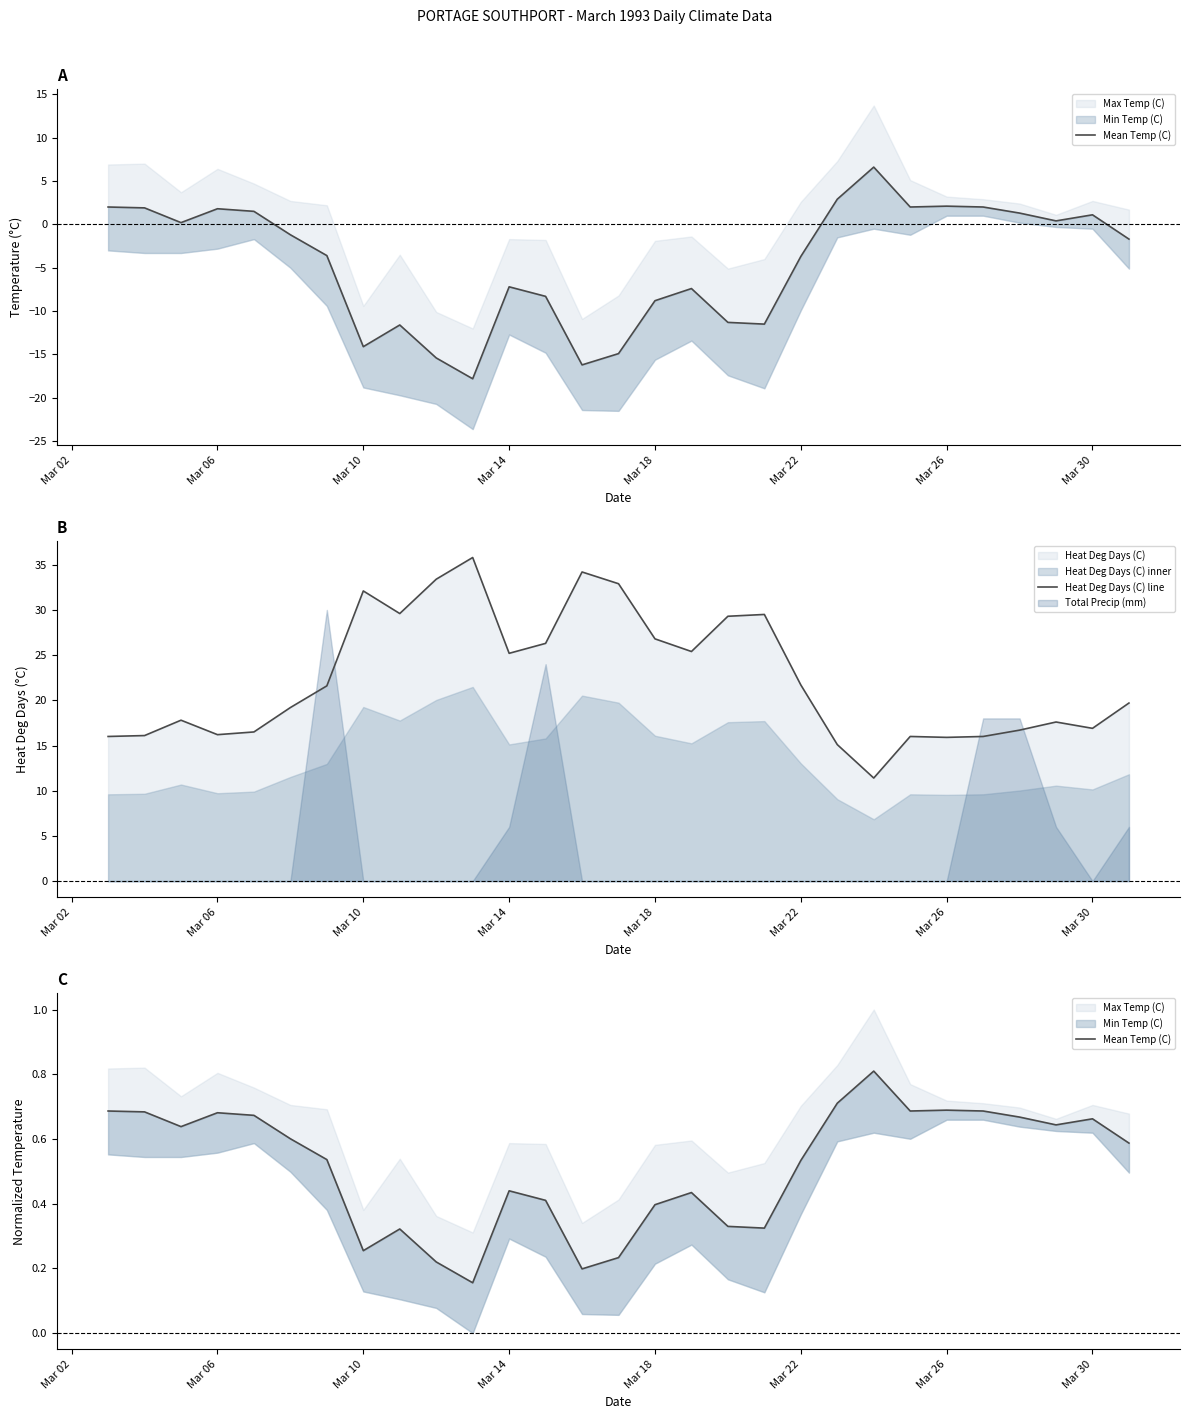

The Heat Deg Days (C) line series shows 9.4 at 24. True or false?

False